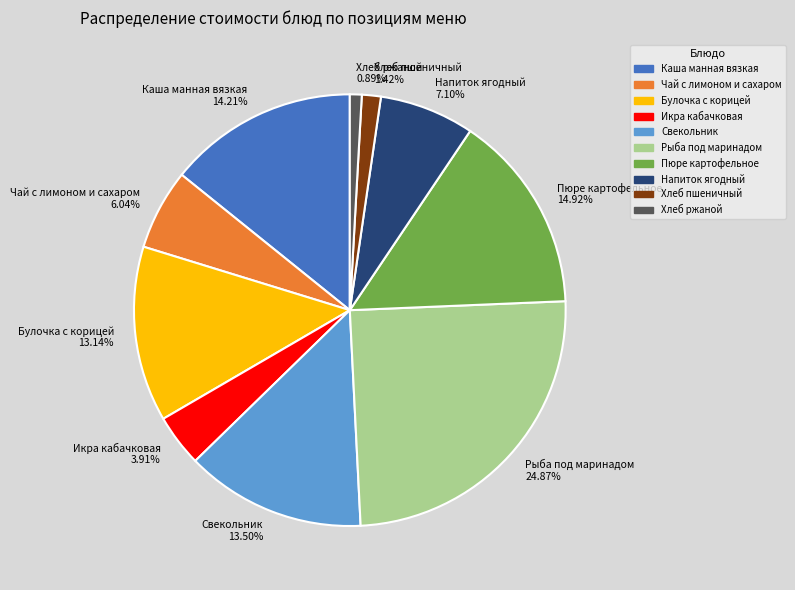

Does Каша манная вязкая represent more than half of the total?

No